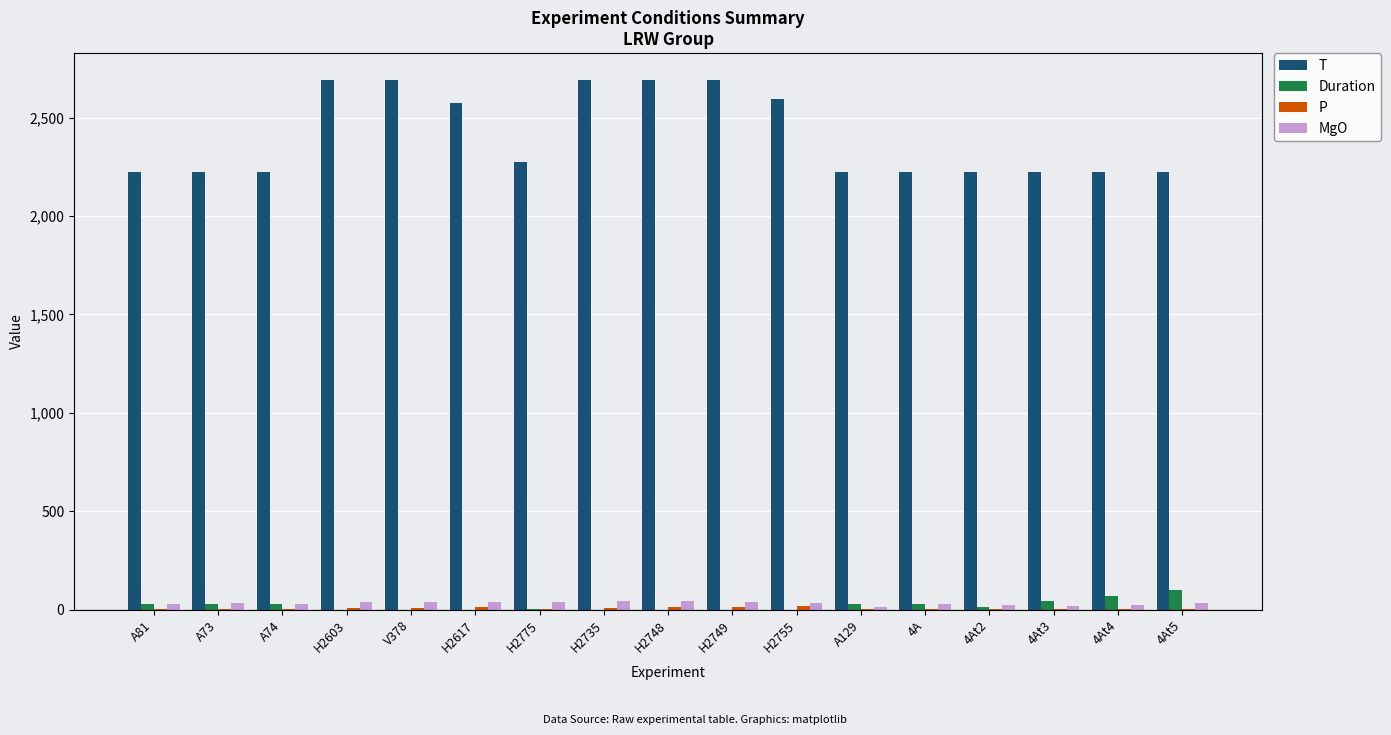

How many groups of bars are there?

17